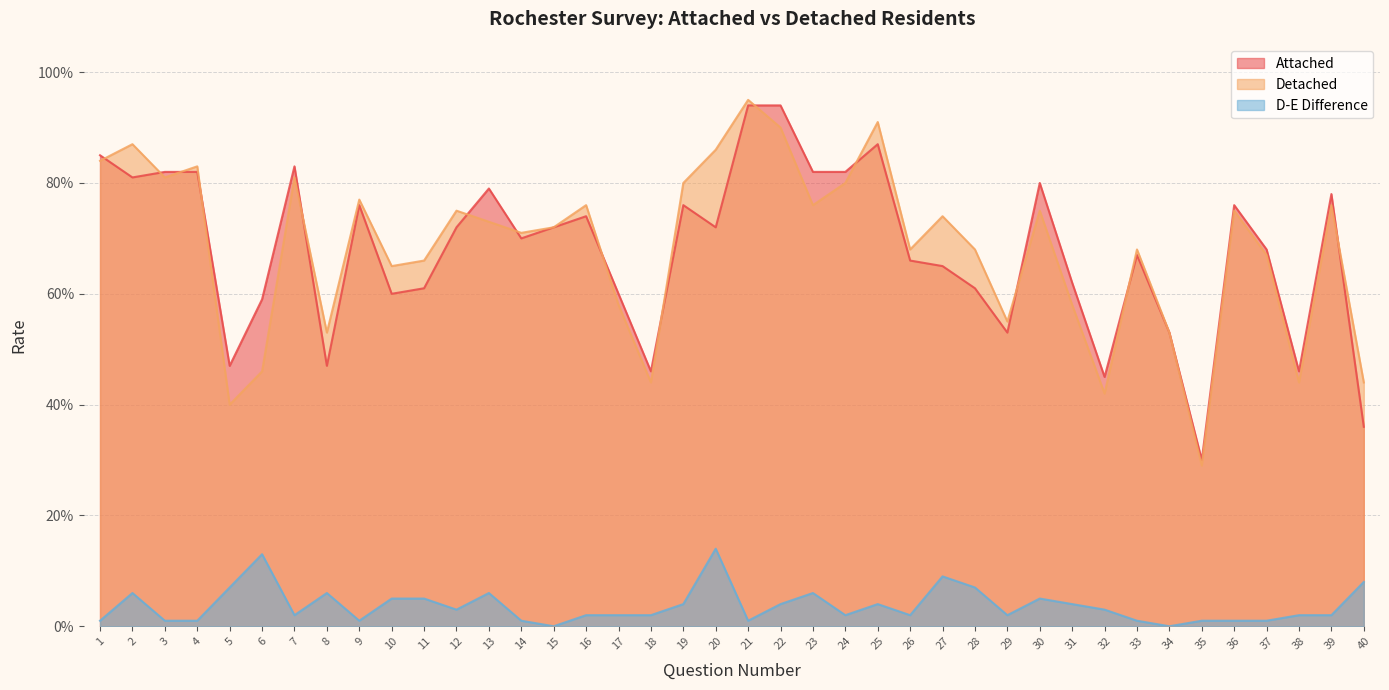

At which category does the chart reach its minimum across all series?

15